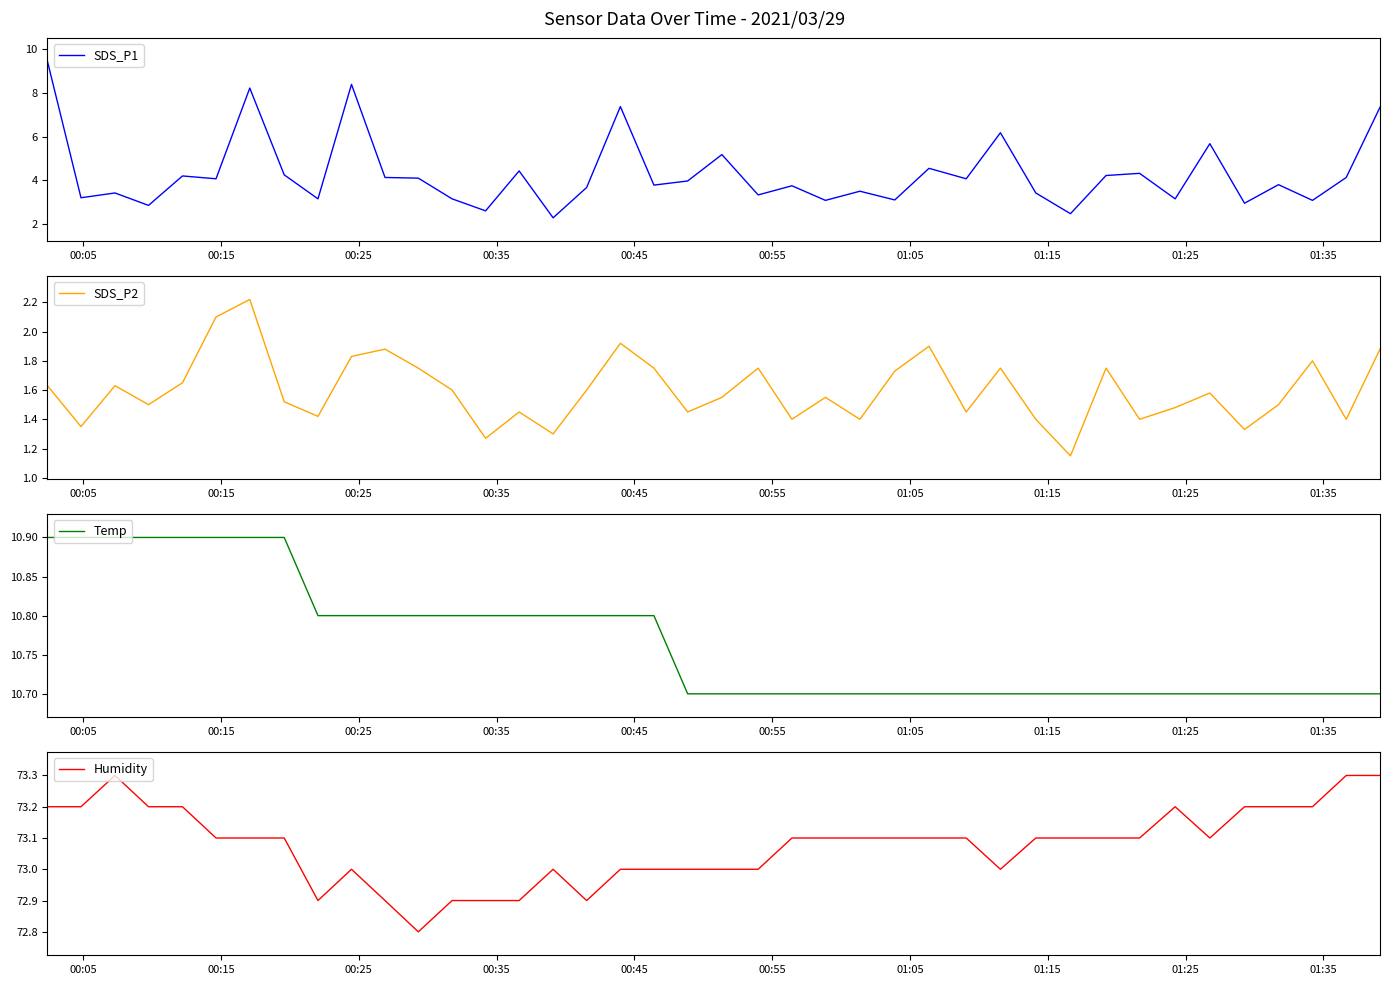

What are all the series names shown in the legend?

SDS_P1, SDS_P2, Temp, Humidity